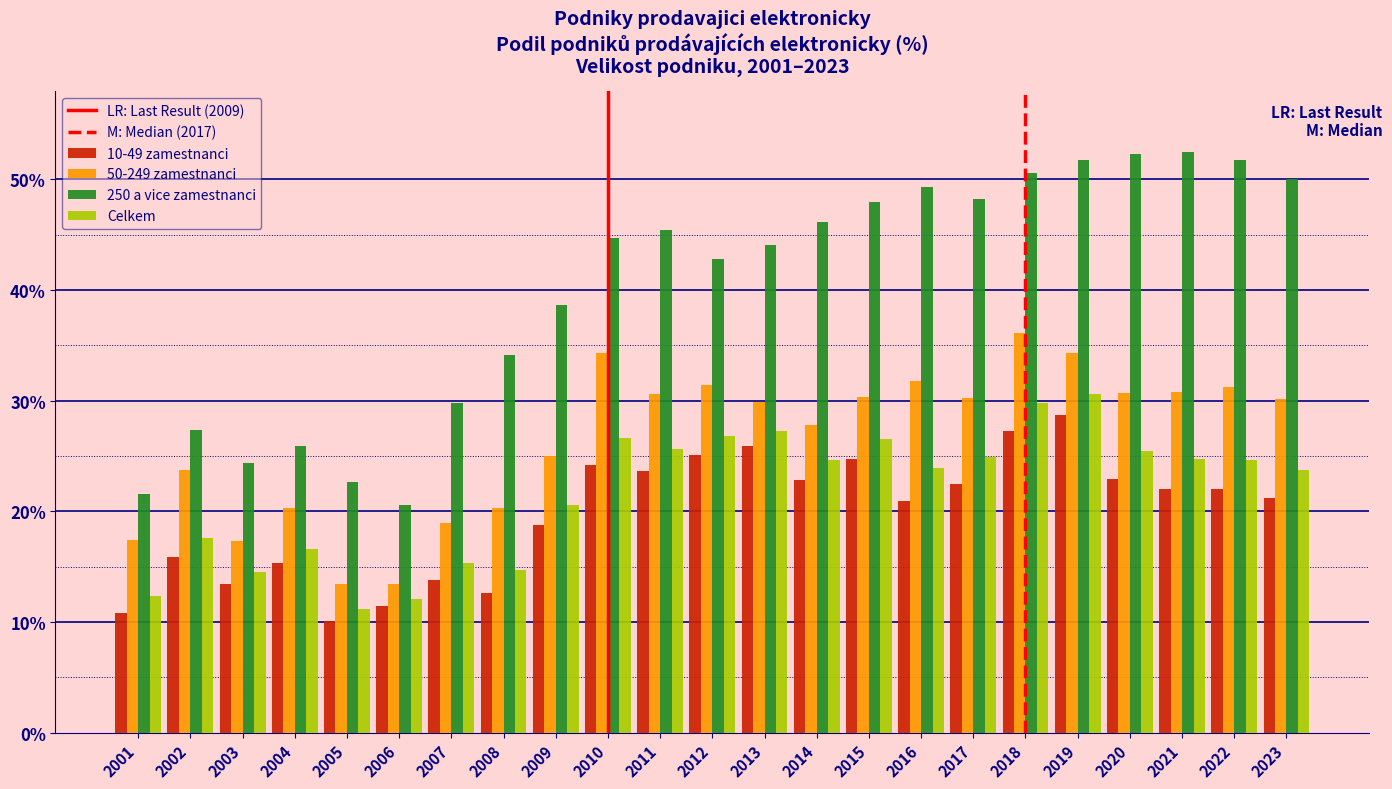

At 2016, list the series in order from smallest to largest.

10-49 zamestnanci, Celkem, 50-249 zamestnanci, 250 a vice zamestnanci